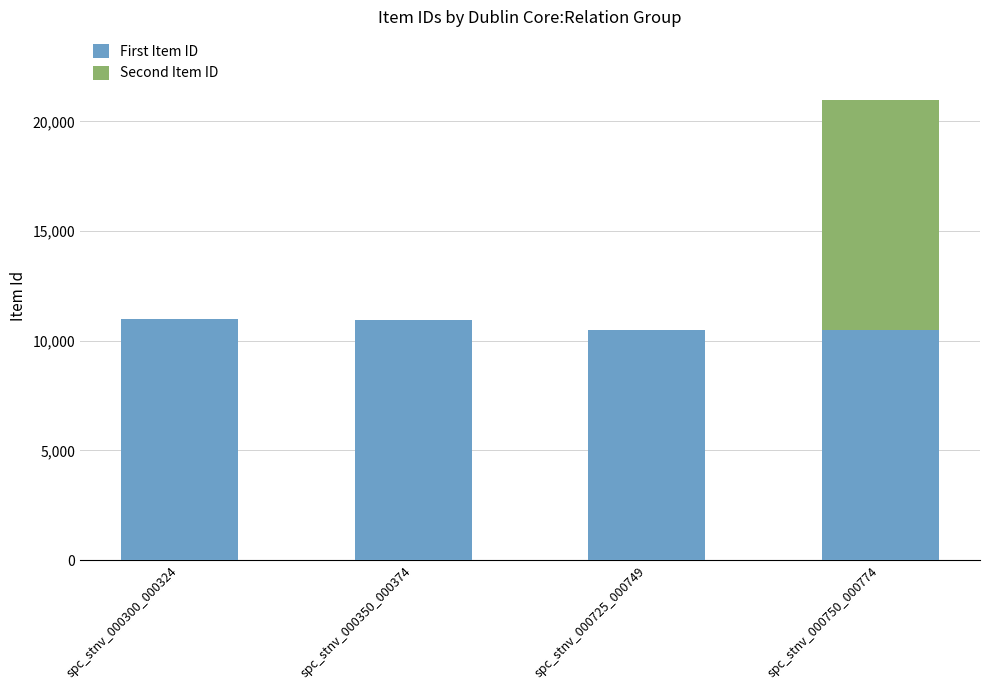

Are the bars horizontal?

No